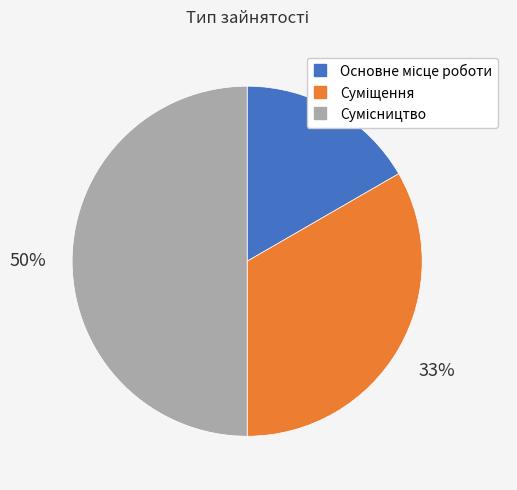

To the nearest percent, what is the average slice percentage?

33%